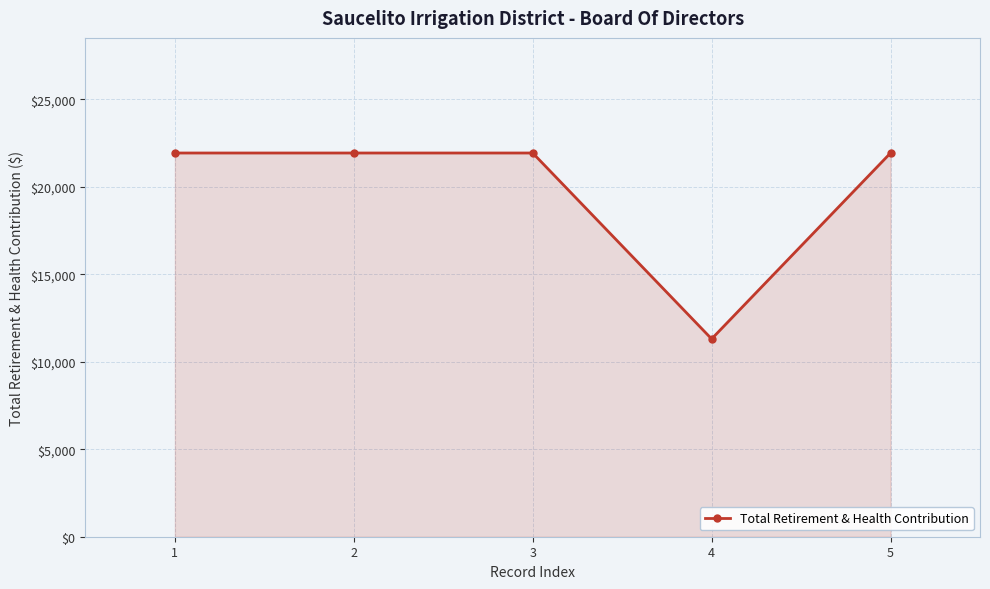

What is the minimum value shown in the chart?

11302